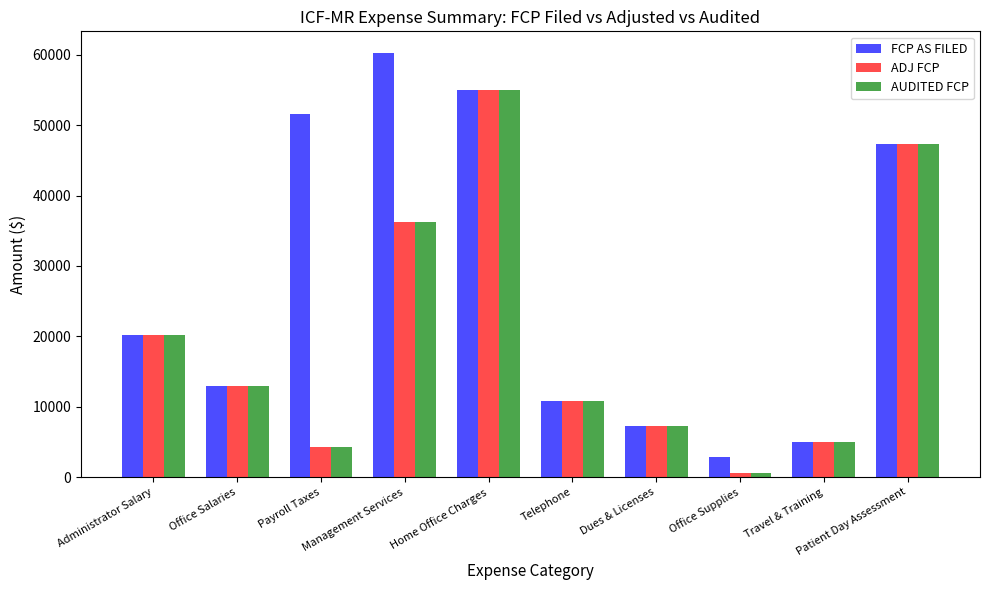

What is the greatest value displayed?

60309.0